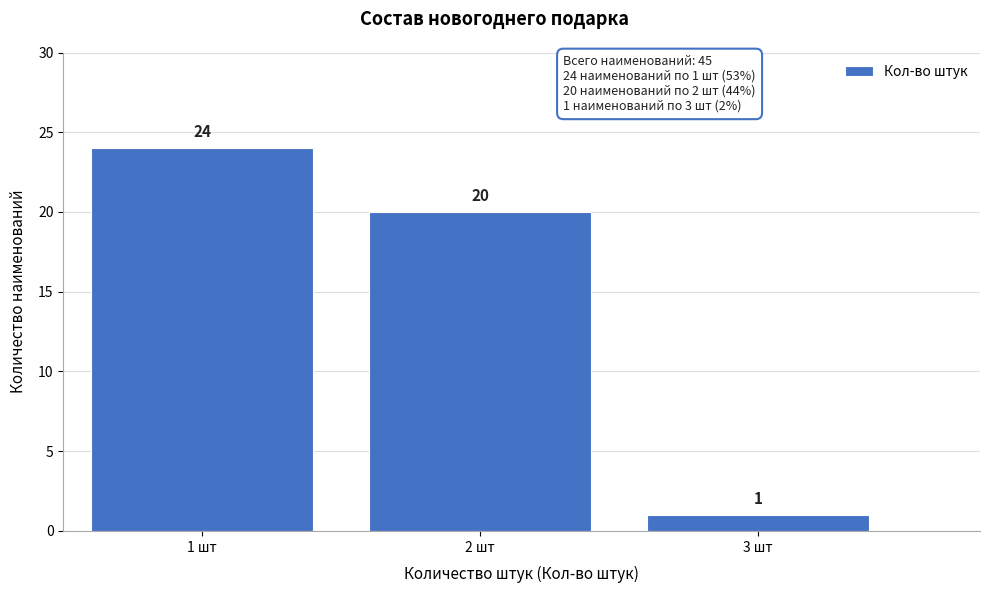

Reading left to right, transcribe this chart: for each bar, give the range it covers on the x-axis and its height.

0.5 to 1.5: 24
1.5 to 2.5: 20
2.5 to 3.5: 1